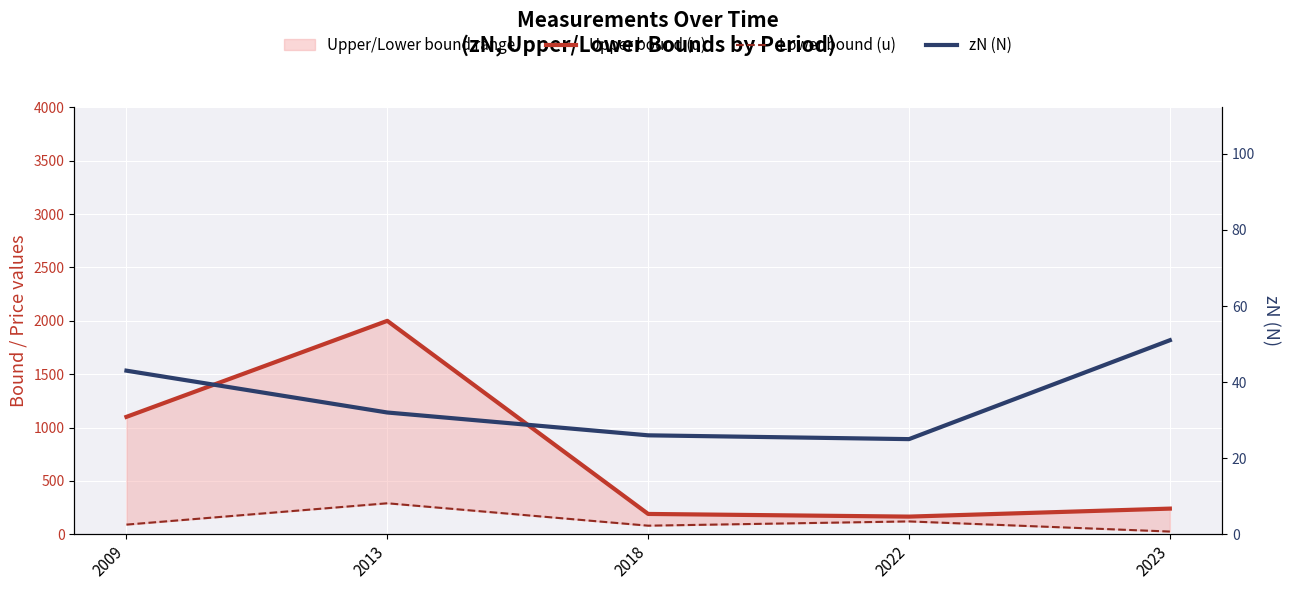

Which has a higher value, 2013 or 2022?

2013